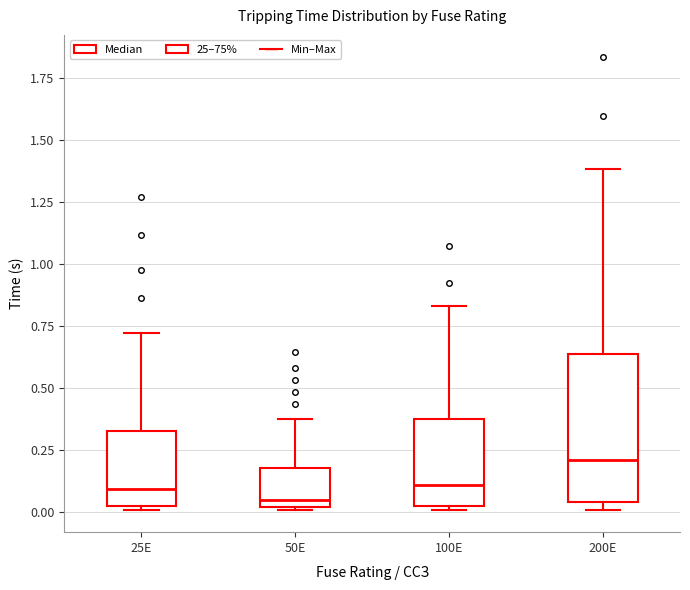

Comparing the boxes themselves (not the whiskers), which one is the tallest?

200E